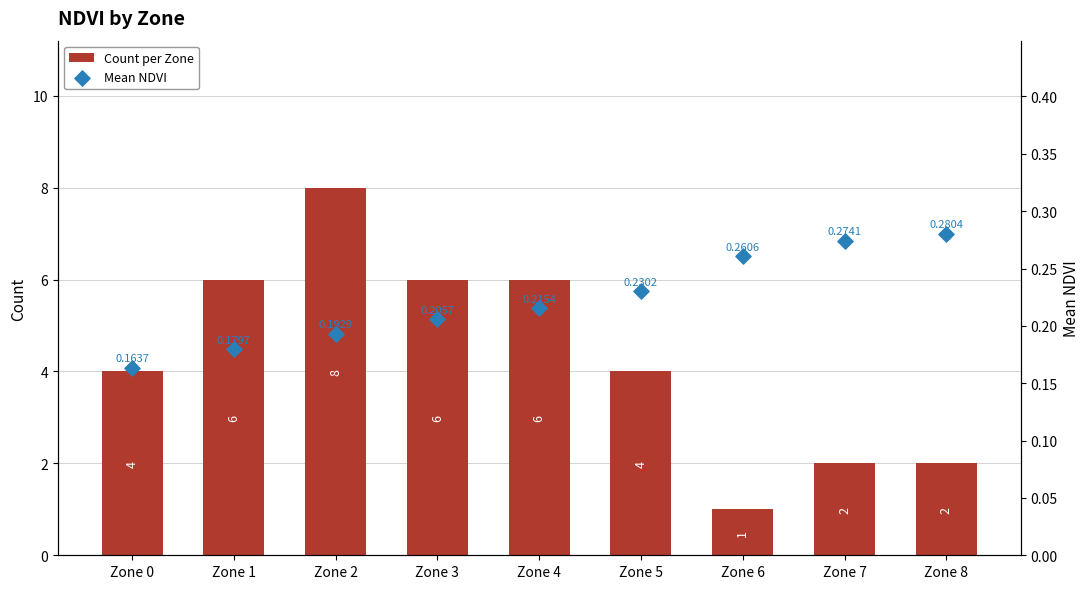

Is the value of Mean NDVI at Zone 6 greater than the value of Count per Zone at Zone 8?

No